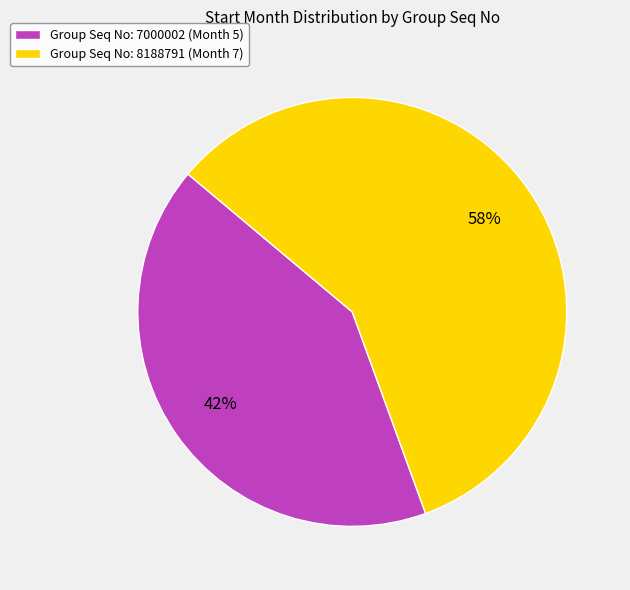

What is the largest slice in the pie chart?

Group Seq No: 8188791 (Month 7)